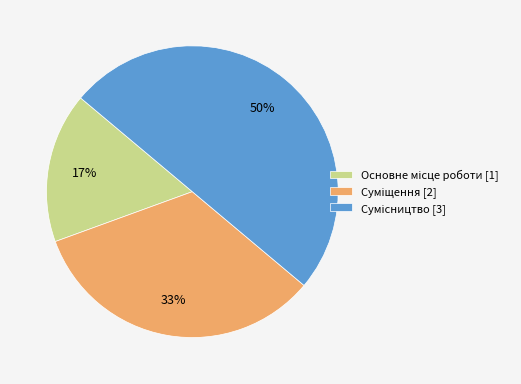

To the nearest percent, what is the difference between the largest and smallest slice percentages?

33%